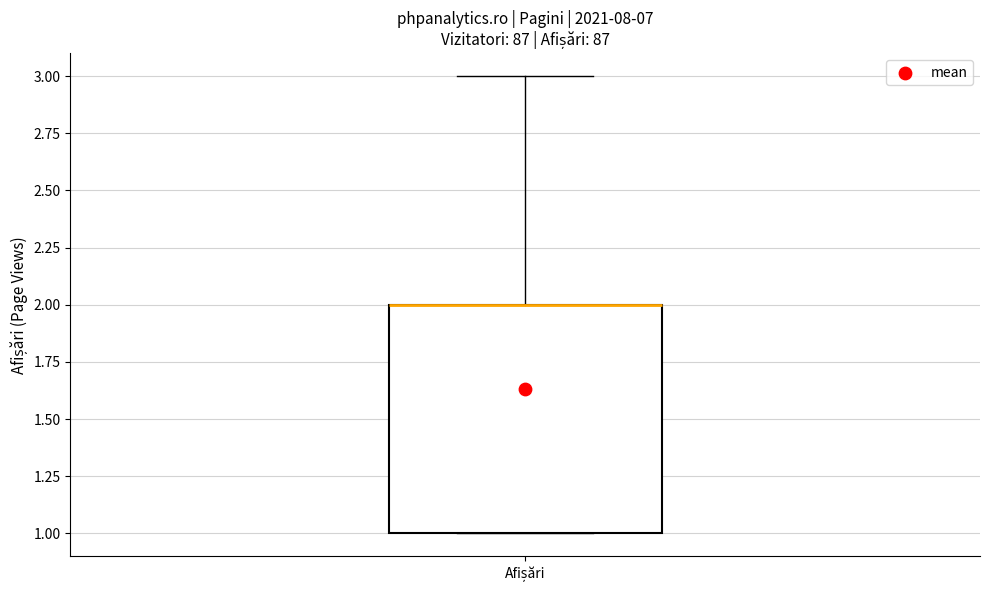

Read this box plot against the y-axis: the position of the median line, the range covered by the box, and the ends of both whiskers. The values are not printed on the chart, so give them approximately, as read against the axis.

median 2 (drawn on the box's upper edge), box 1 to 2, whiskers 1 to 3